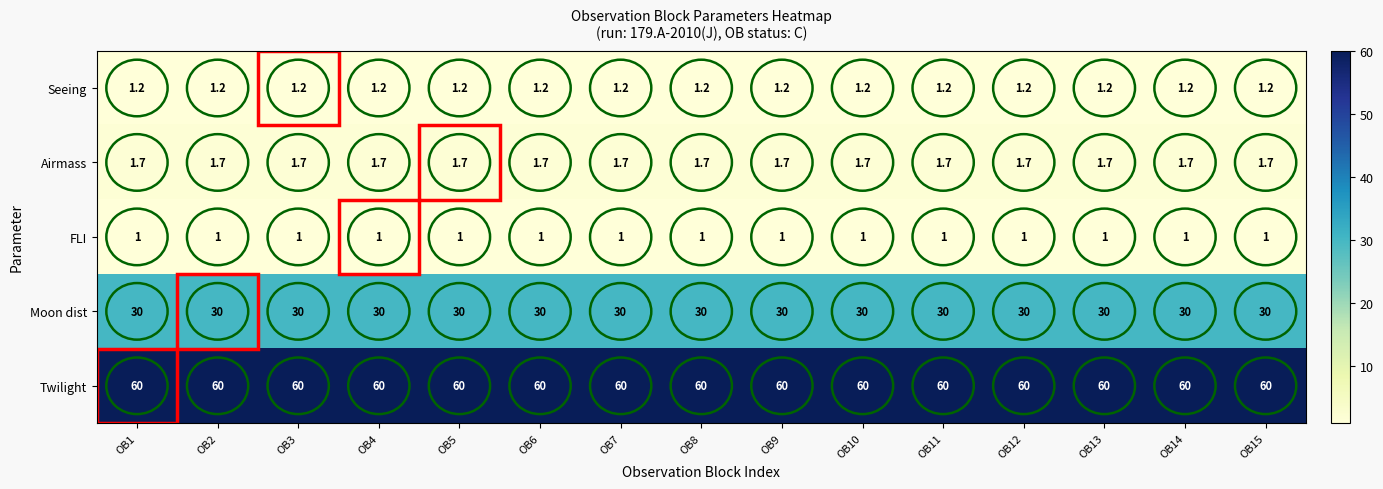

At how many categories does at least one series exceed 41?

15